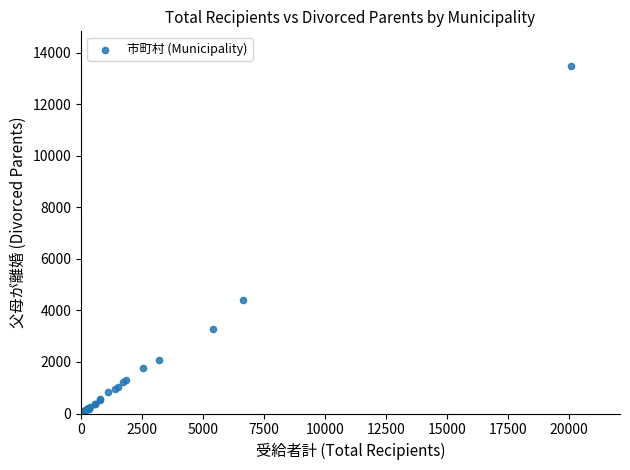

What Y value in the scatter plot is closest to 6754?

4399